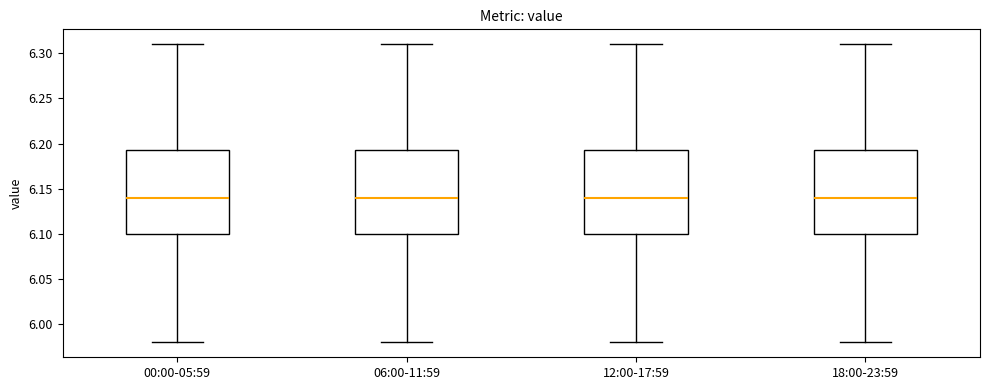

Reading left to right, transcribe this box plot: for each box, give where its median line is, the range the box spans, and where its two whiskers end, as read against the y-axis. The values are not printed on the chart, so give them approximately, as read against the axis.

00:00-05:59: median 6.140, box 6.100 to 6.195, whiskers 5.980 to 6.310
06:00-11:59: median 6.140, box 6.100 to 6.195, whiskers 5.980 to 6.310
12:00-17:59: median 6.140, box 6.100 to 6.195, whiskers 5.980 to 6.310
18:00-23:59: median 6.140, box 6.100 to 6.195, whiskers 5.980 to 6.310